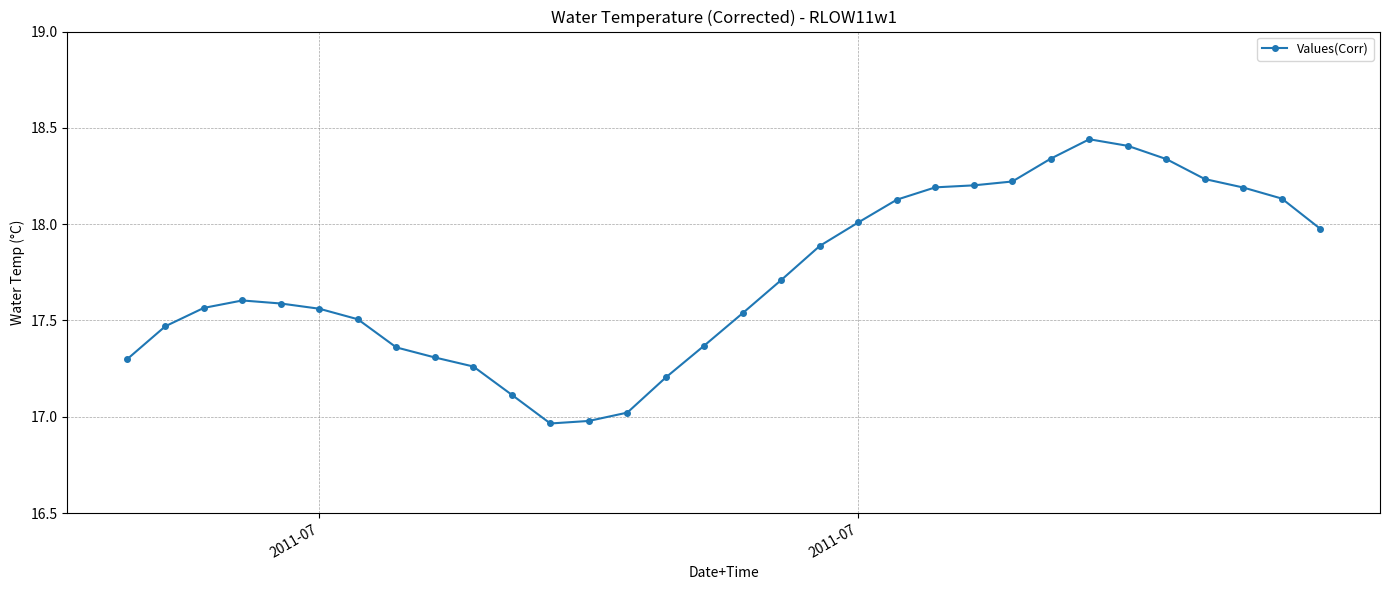

What is the sum of all values?

567.1